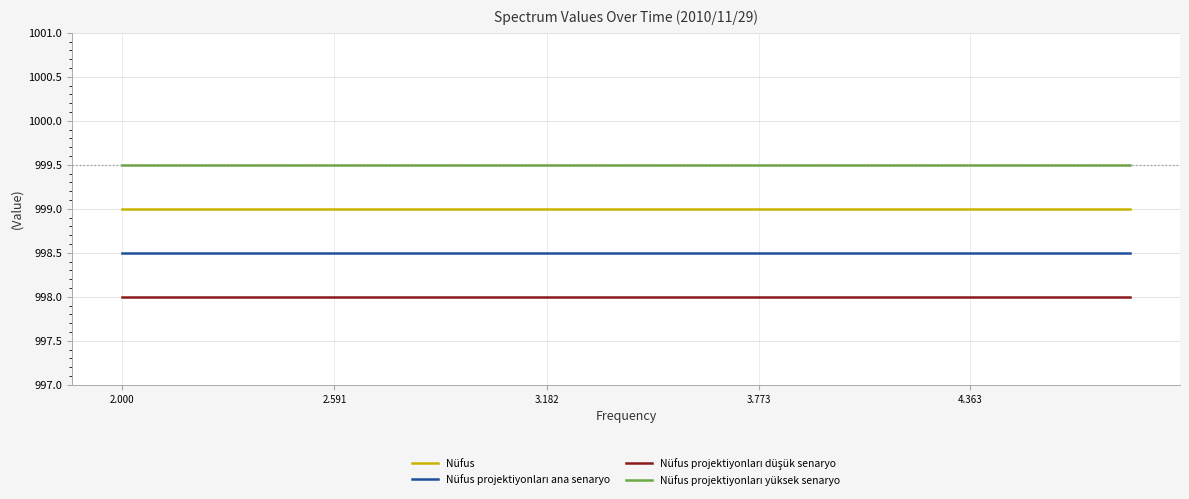

What is the greatest value displayed?

999.5